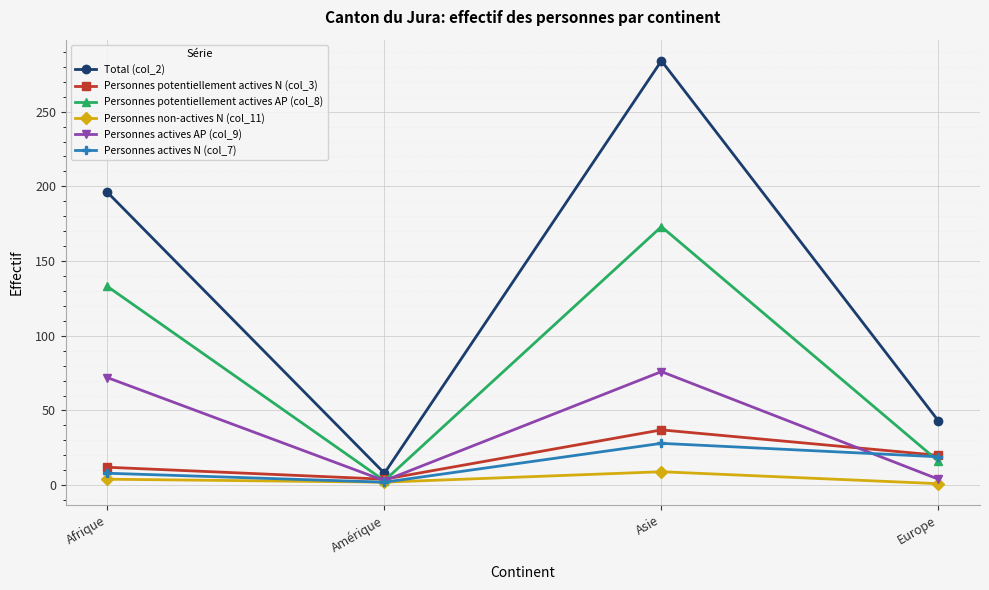

True or false: Personnes potentiellement actives N (col_3) and Total (col_2) intersect in this chart.

False